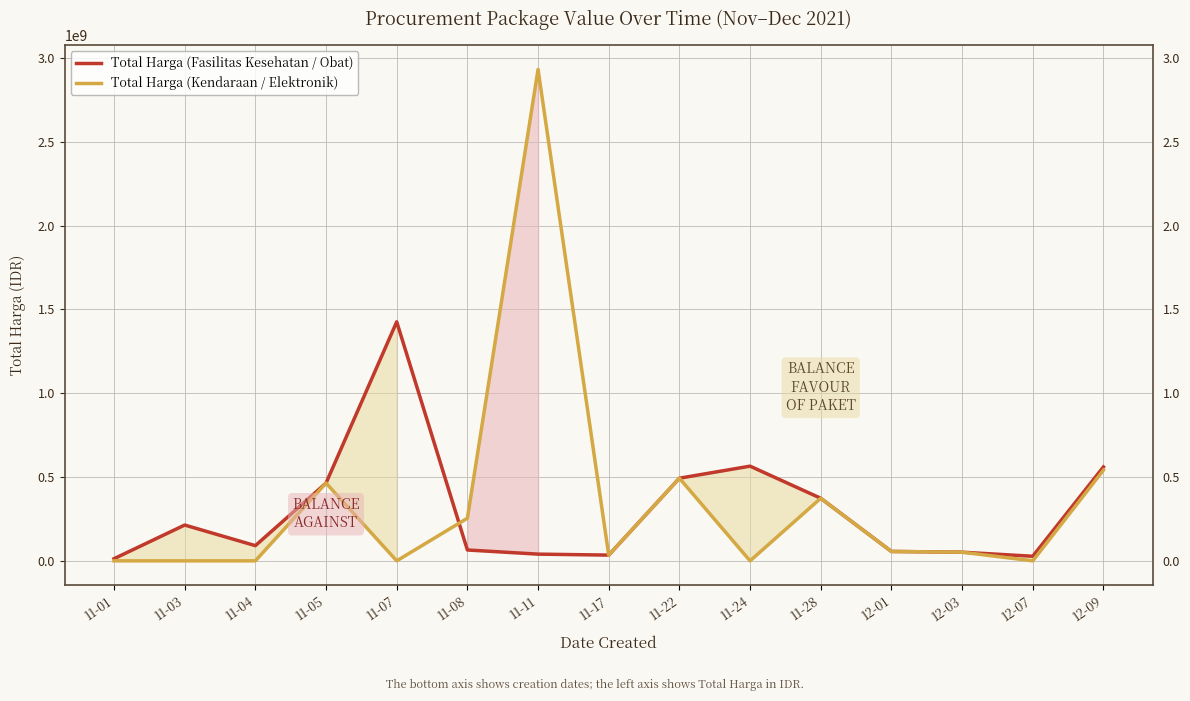

Which series has the largest total across all categories?

Total Harga (Kendaraan / Elektronik)